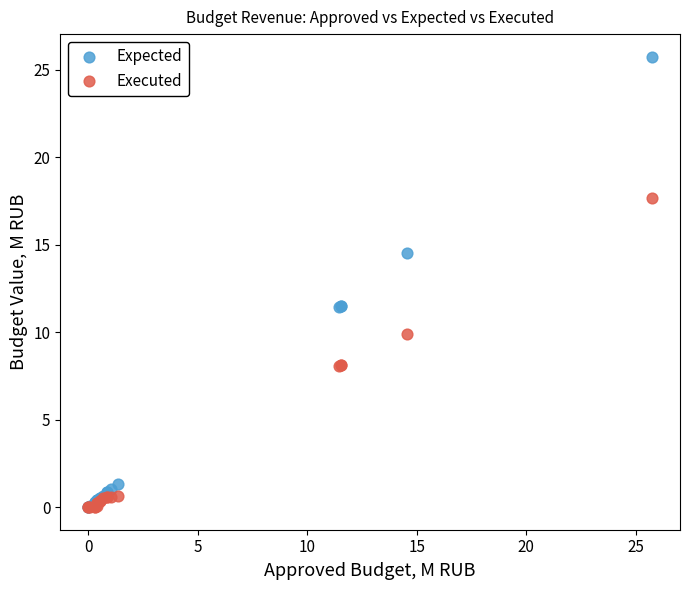

What are all the series names shown in the legend?

Expected, Executed